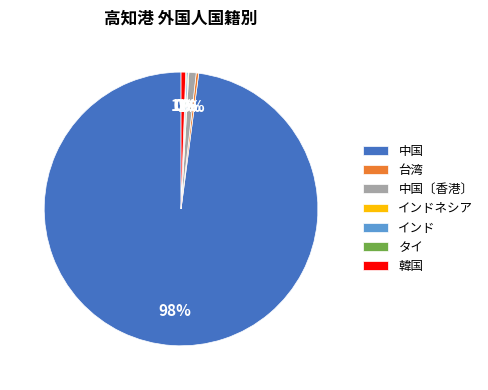

Which category accounts for the majority?

中国